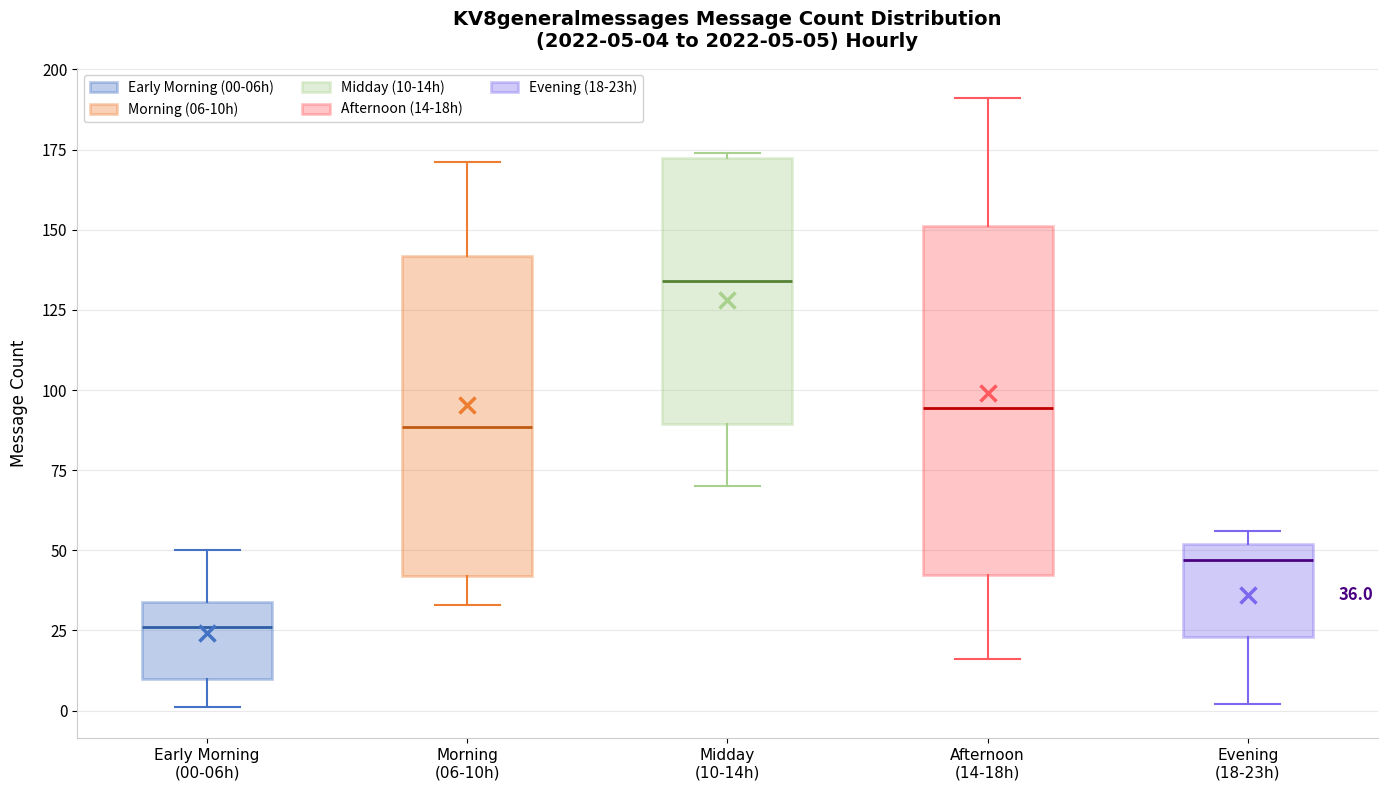

Comparing the boxes themselves (not the whiskers), which one is the tallest?

Afternoon (14-18h)